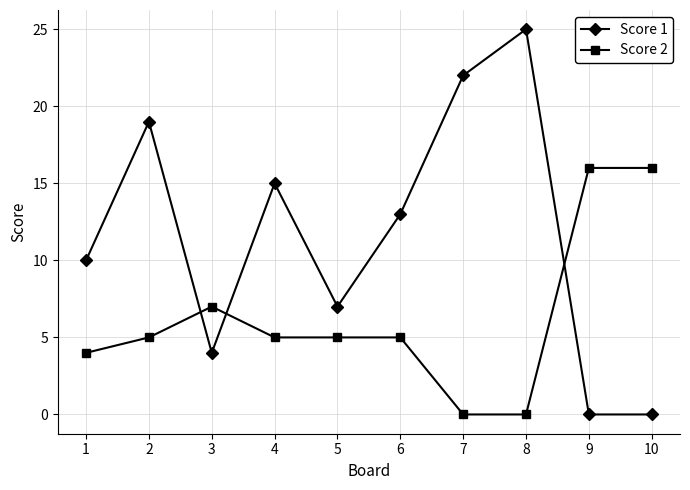

What are all the series names shown in the legend?

Score 1, Score 2